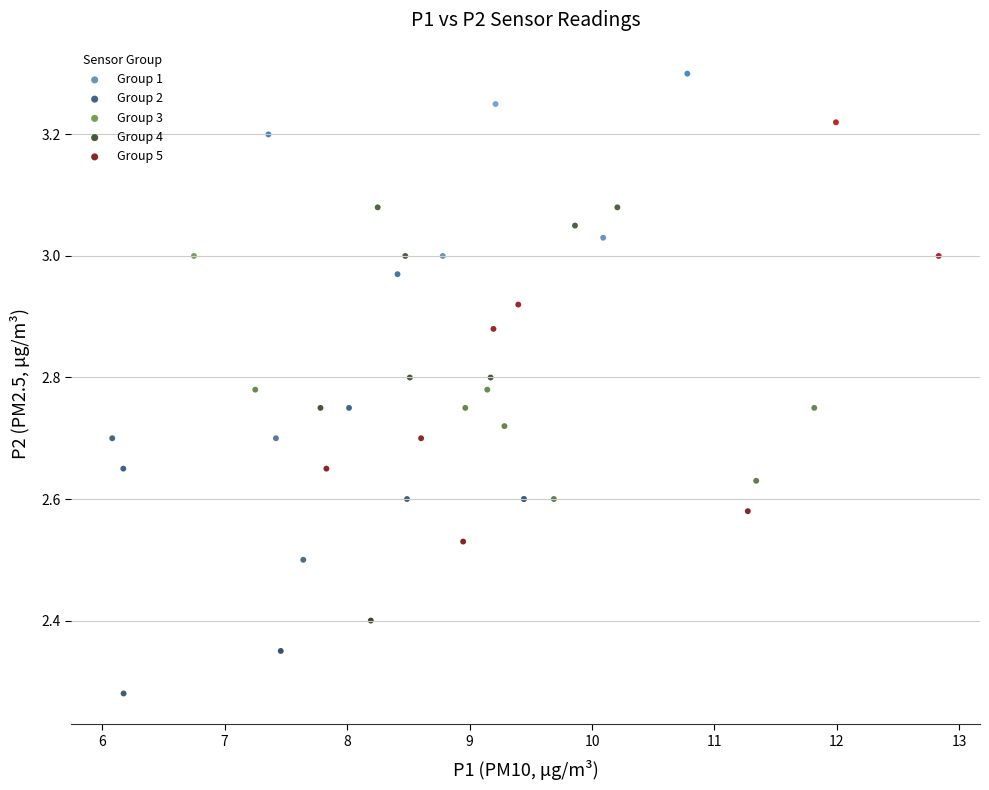

Which series contains the highest Y value?

Group 2